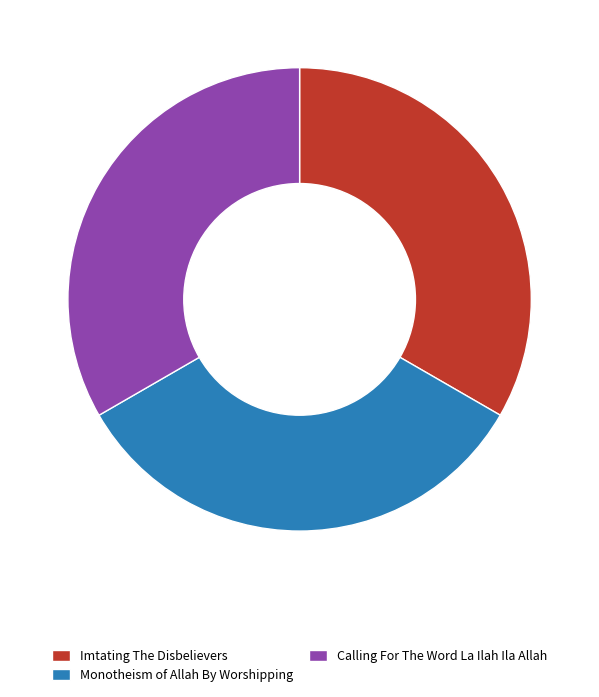

Does Monotheism of Allah By Worshipping account for over 50% of the chart?

No